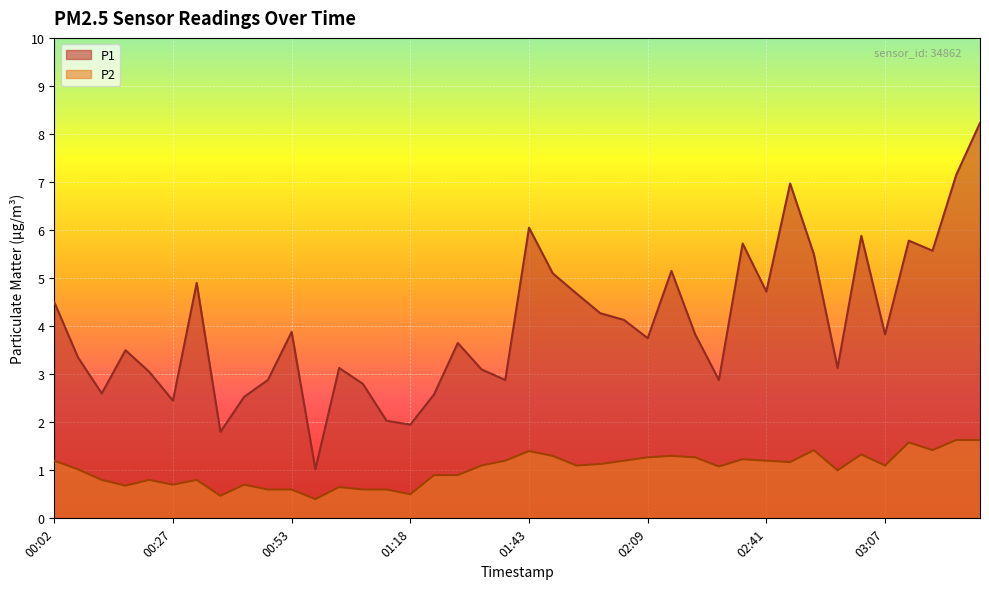

What value does the P2 series have at 02:31?

1.1